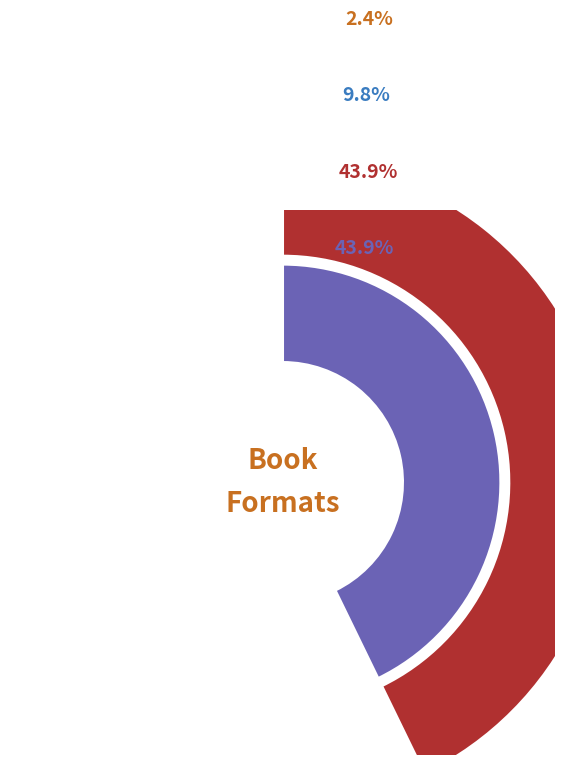

Is there a majority slice in this chart?

No